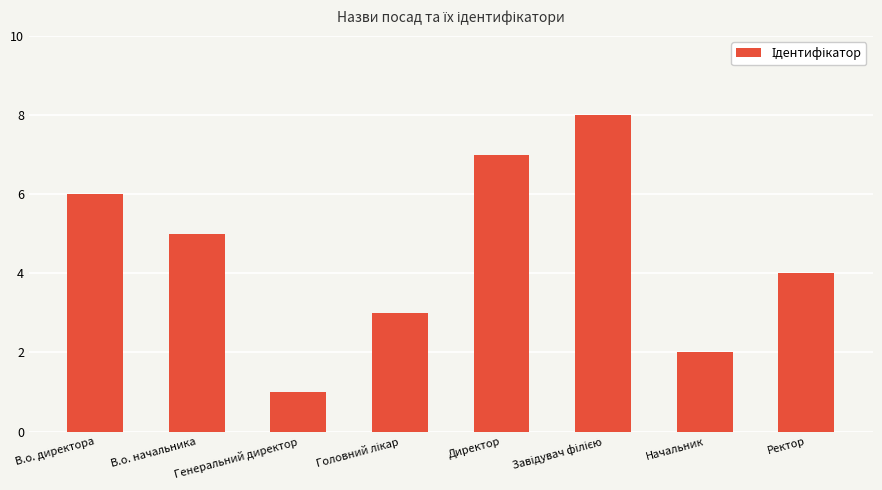

How many data points does each series have?

8